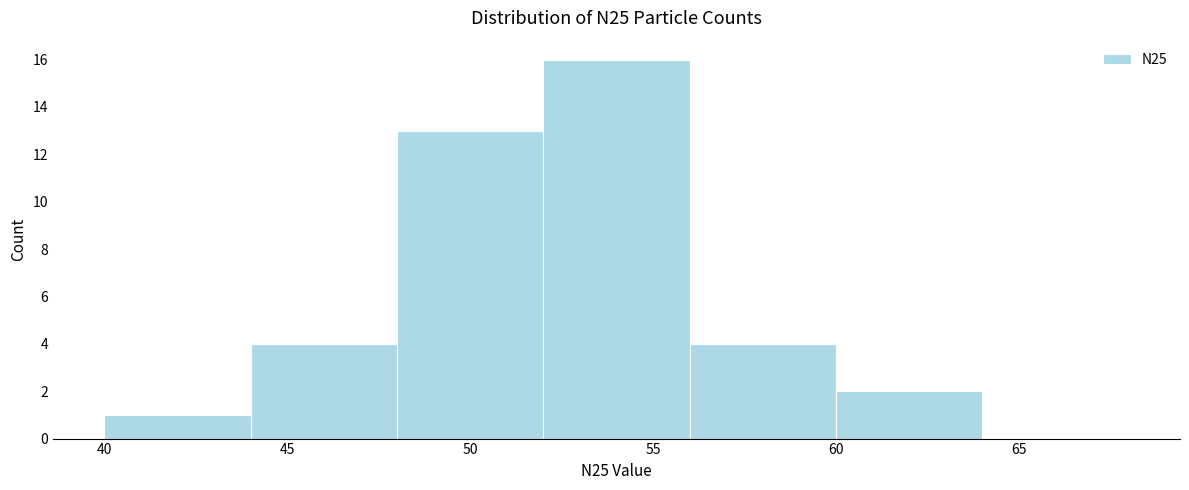

Reading left to right, list every bar in this chart as the range it spans on the x-axis followed by its height. The values are not printed on the chart, so give them approximately, as read against the axis.

40 to 44: 1
44 to 48: 4
48 to 52: 13
52 to 56: 16
56 to 60: 4
60 to 64: 2
64 to 68: 0